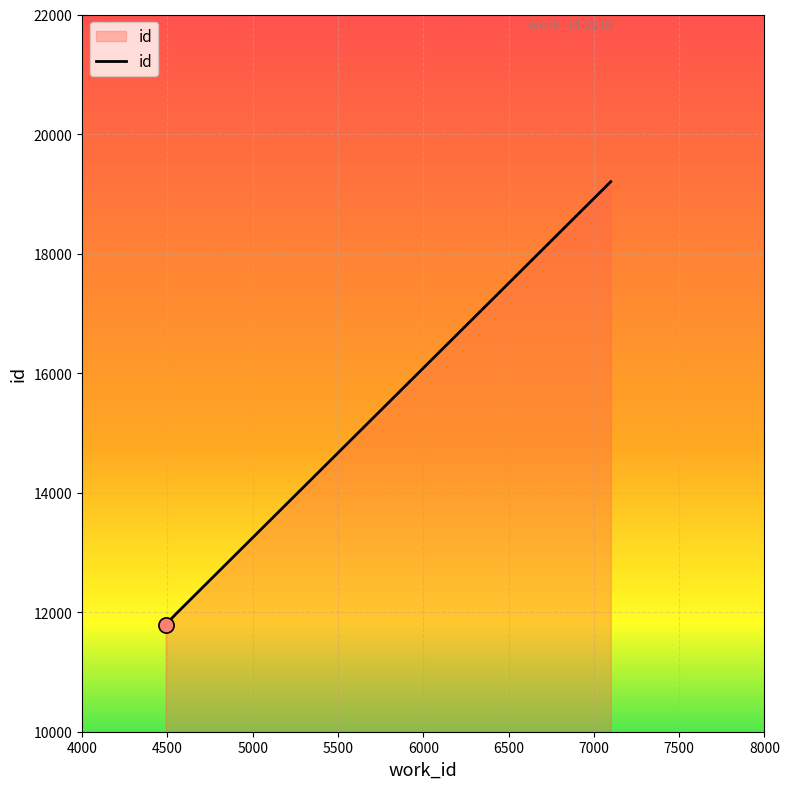

What is the difference between the maximum and minimum values?

7410